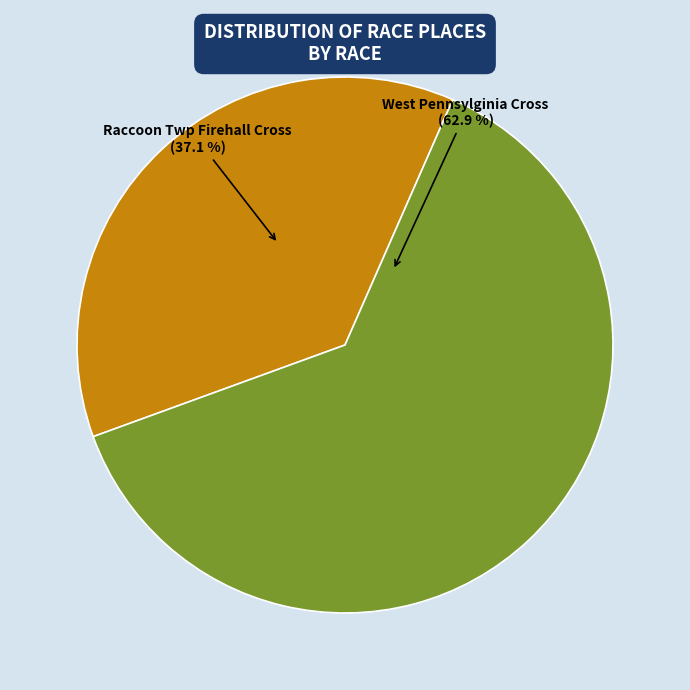

Which slice represents more than half of the pie?

West Pennsylginia Cross